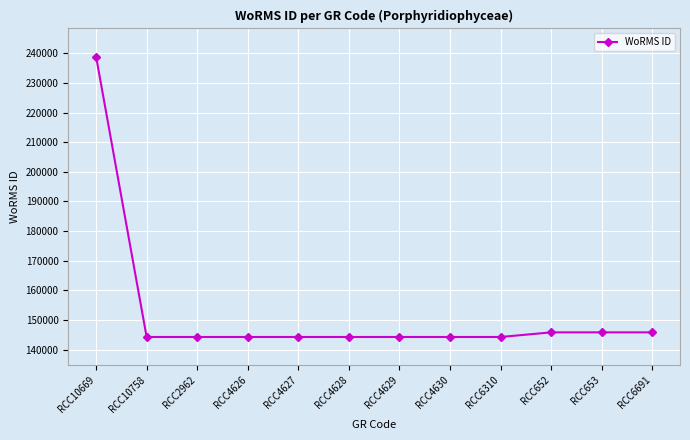

What is the minimum value shown in the chart?

144227